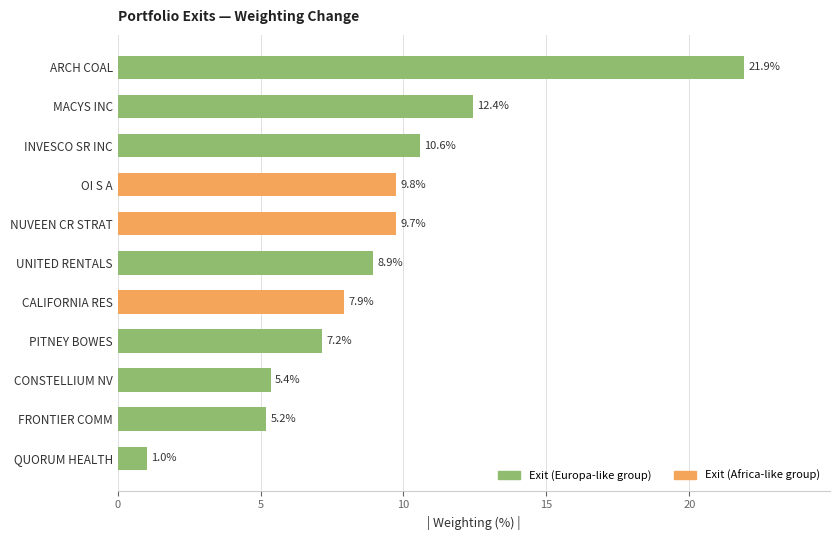

How many data points does each series have?

11